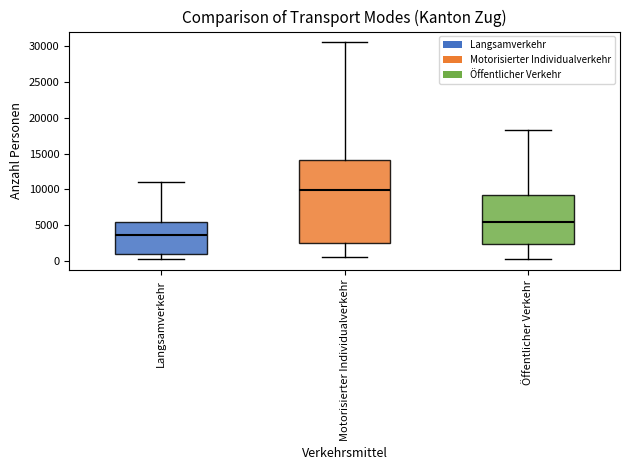

Where does the upper whisker of the box for Öffentlicher Verkehr end on the y-axis? The values are not printed on the chart, so give them approximately, as read against the axis.

18500